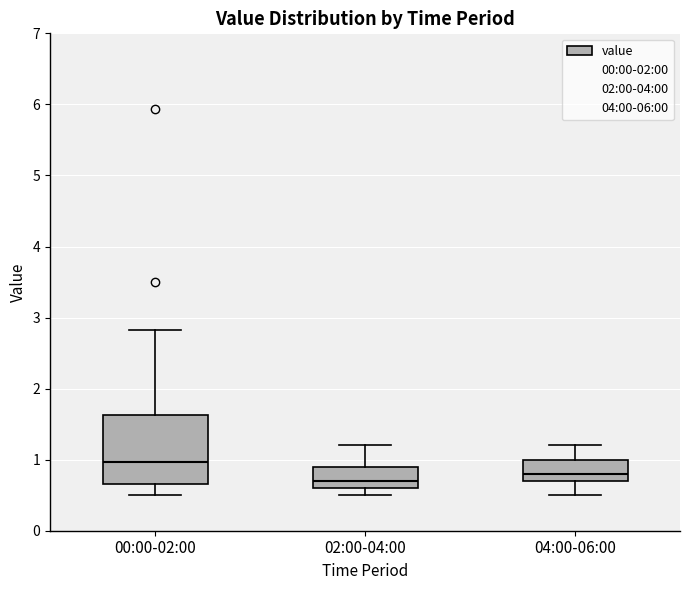

Reading left to right, transcribe this box plot: for each box, give where its median line is, the range the box spans, and where its two whiskers end, as read against the y-axis. The values are not printed on the chart, so give them approximately, as read against the axis.

00:00-02:00: median 1.0, box 0.7 to 1.6, whiskers 0.5 to 2.8
02:00-04:00: median 0.7, box 0.6 to 0.9, whiskers 0.5 to 1.2
04:00-06:00: median 0.8, box 0.7 to 1.0, whiskers 0.5 to 1.2